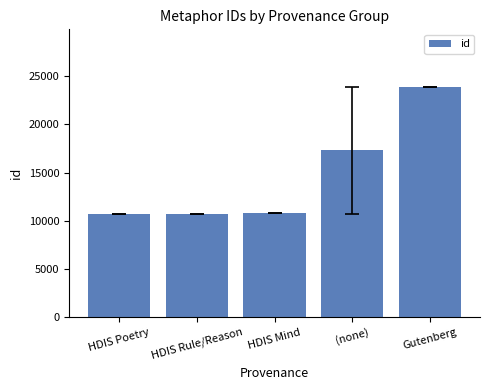

Approximately how many times larger is the value at HDIS Rule/Reason compared to HDIS Poetry?

1.0